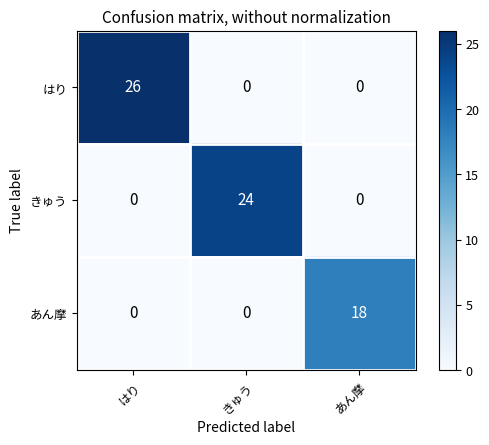

What is the maximum value for きゅう?

24